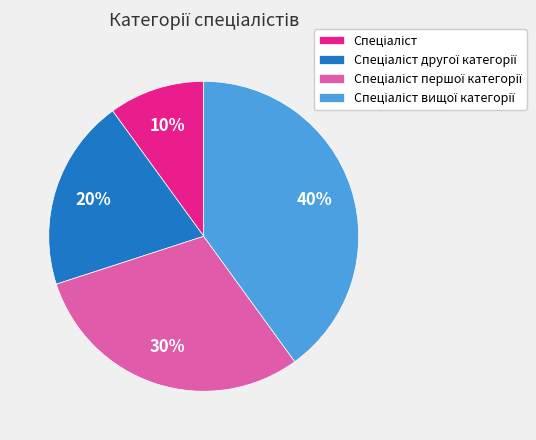

To the nearest percent, what is the difference between the largest and smallest slice percentages?

30%